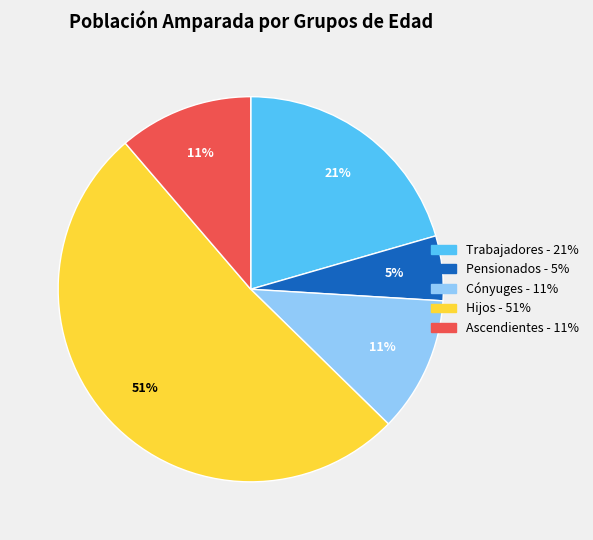

Combined, do Trabajadores and Cónyuges account for over 50%?

No